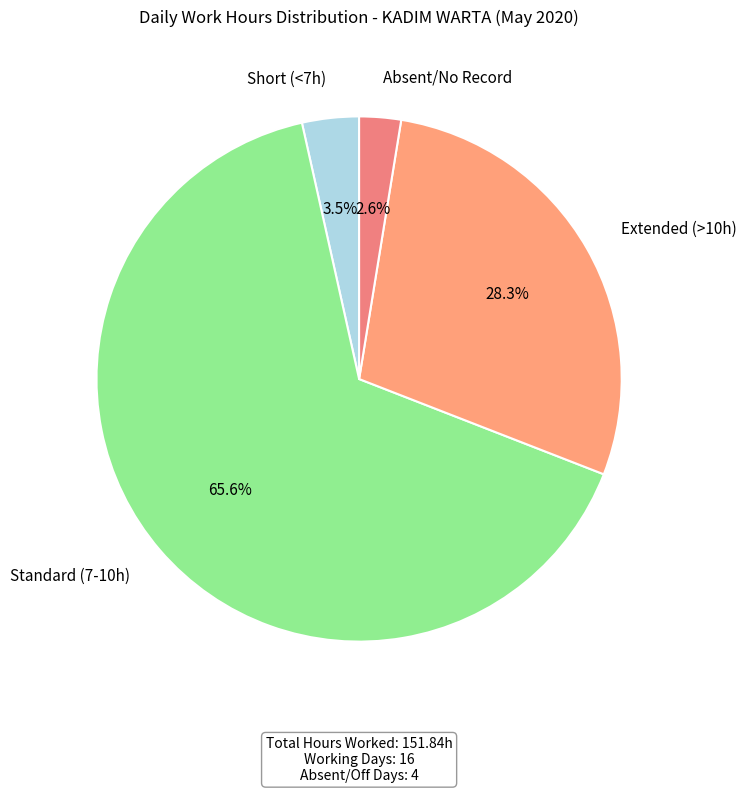

Does any single category account for the majority?

Yes